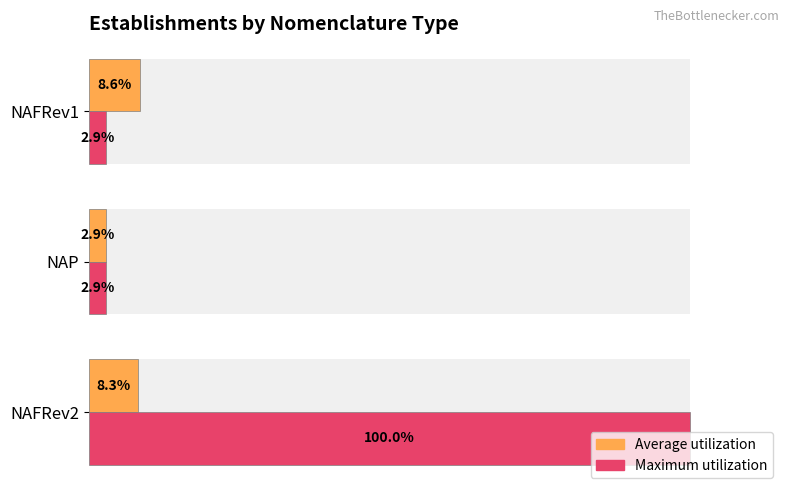

Rank the series by their maximum value, from lowest to highest.

Average utilization, Maximum utilization